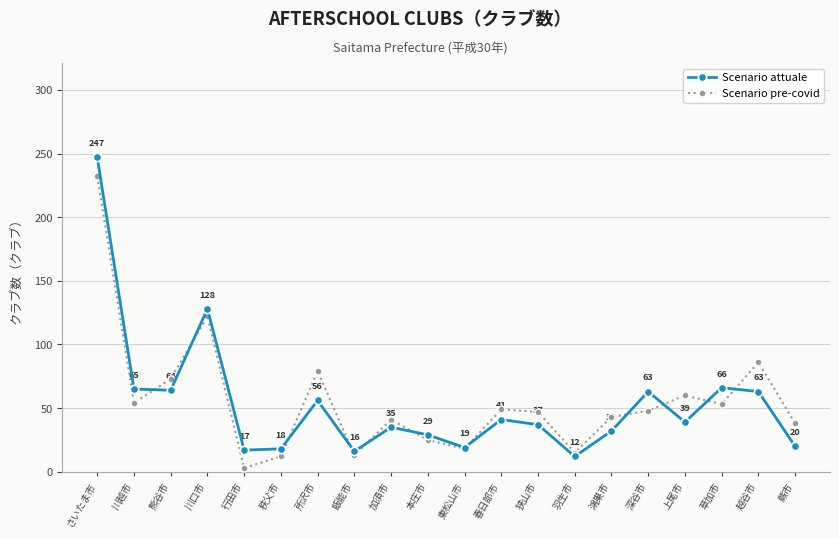

Rank the categories by Scenario attuale value from highest to lowest.

さいたま市, 川口市, 草加市, 川越市, 熊谷市, 深谷市, 越谷市, 所沢市, 春日部市, 上尾市, 狭山市, 加須市, 鴻巣市, 本庄市, 蕨市, 東松山市, 秩父市, 行田市, 飯能市, 羽生市